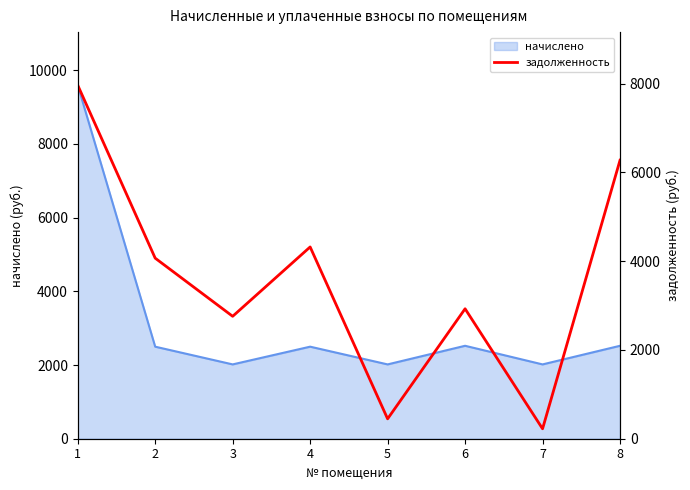

What is the approximate value at 4?

4321.6